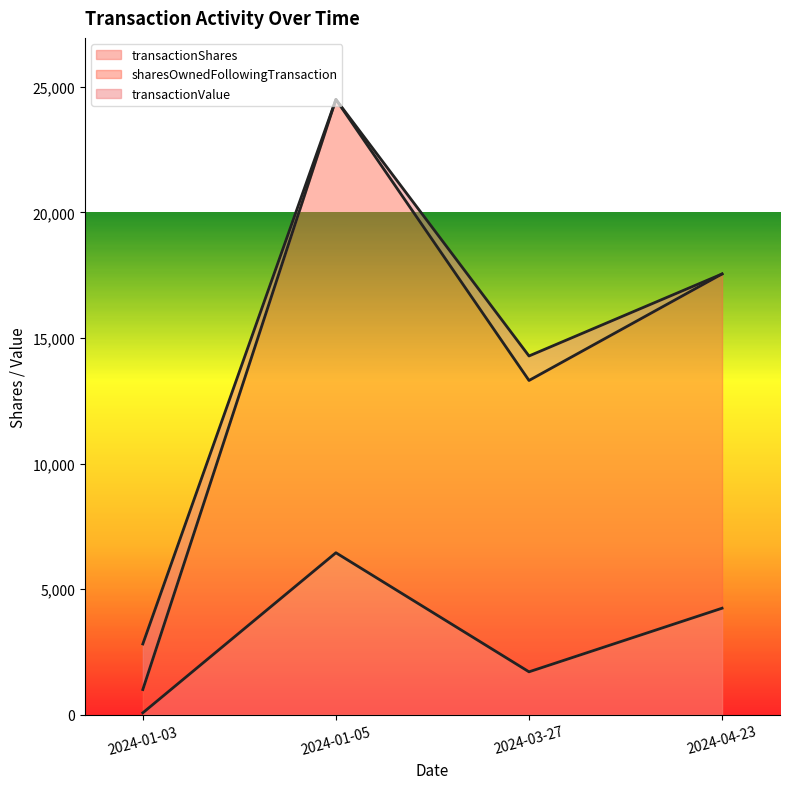

At which label does sharesOwnedFollowingTransaction reach its minimum?

2024-01-03